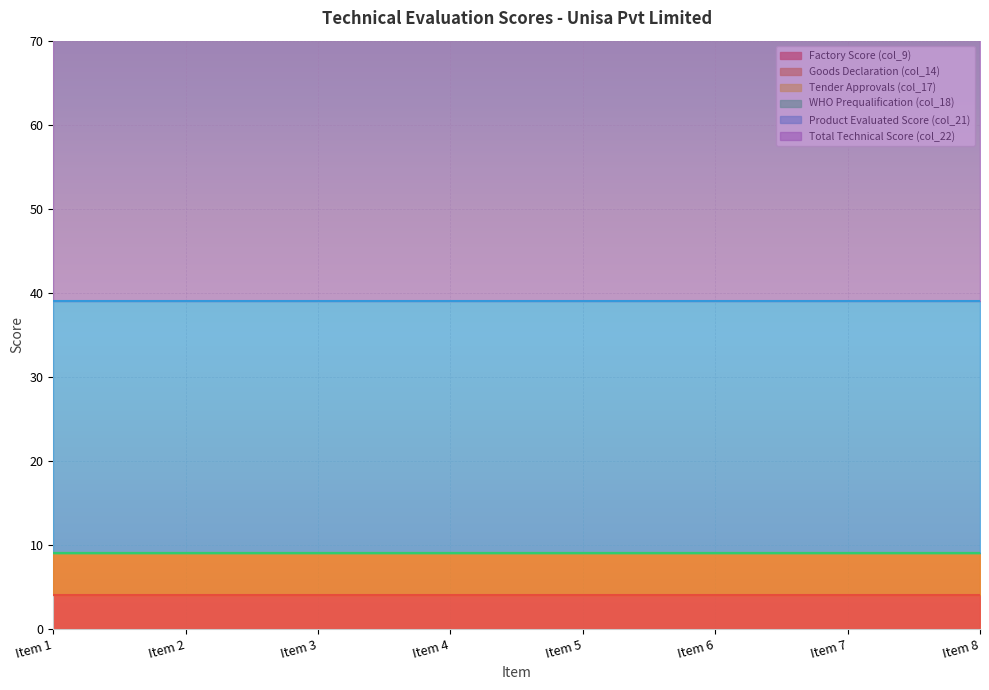

Which series has the largest total across all categories?

Total Technical Score (col_22)